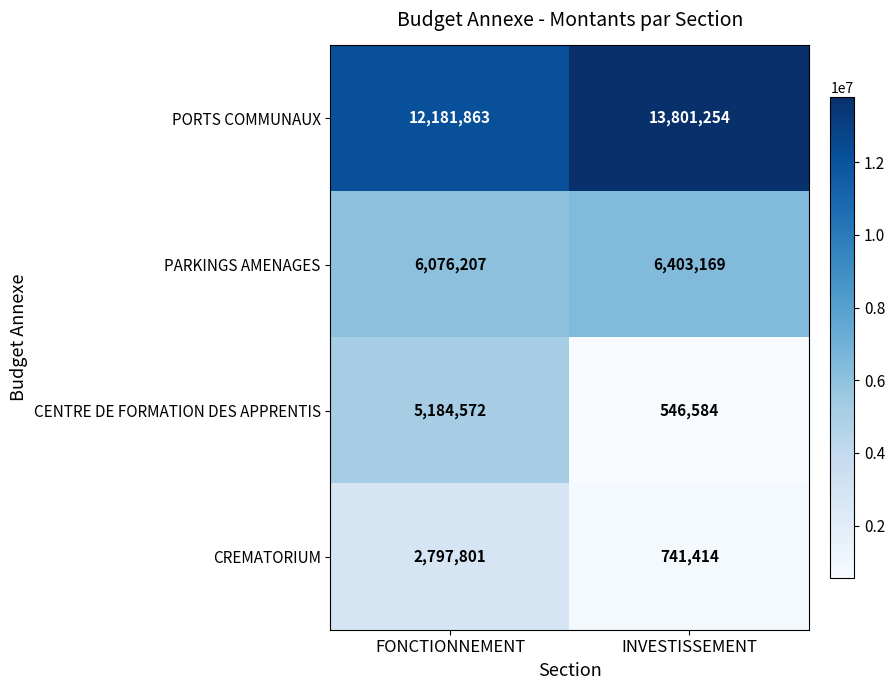

What is the sum of all PORTS COMMUNAUX values?

25983117